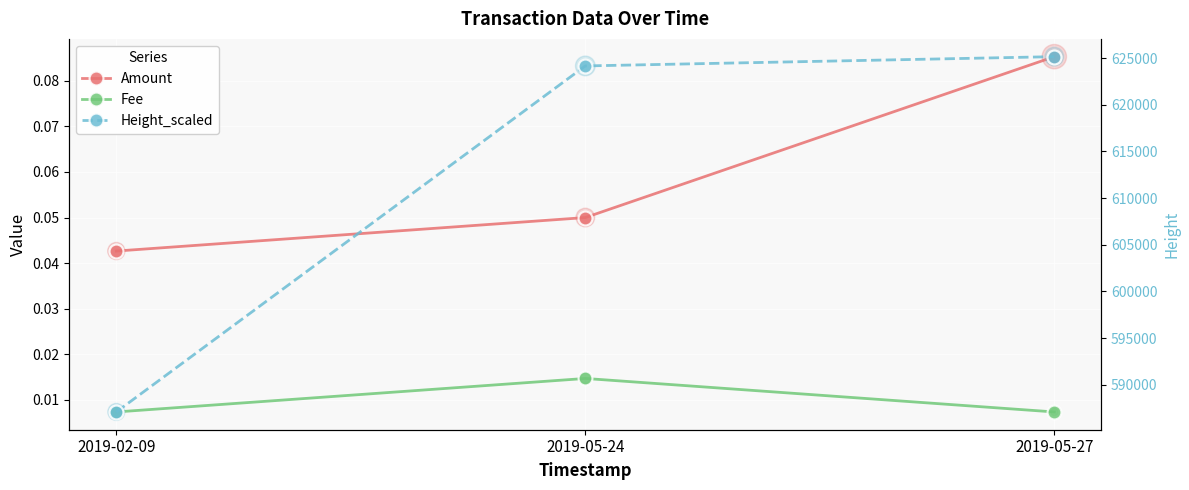

Which series reaches the maximum Y coordinate?

Height_scaled